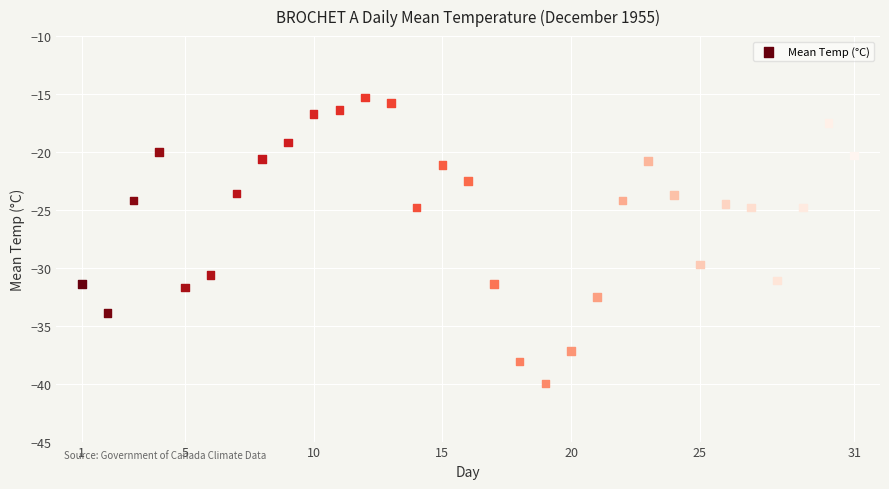

What is the range of X values (max minus min)?

30.0